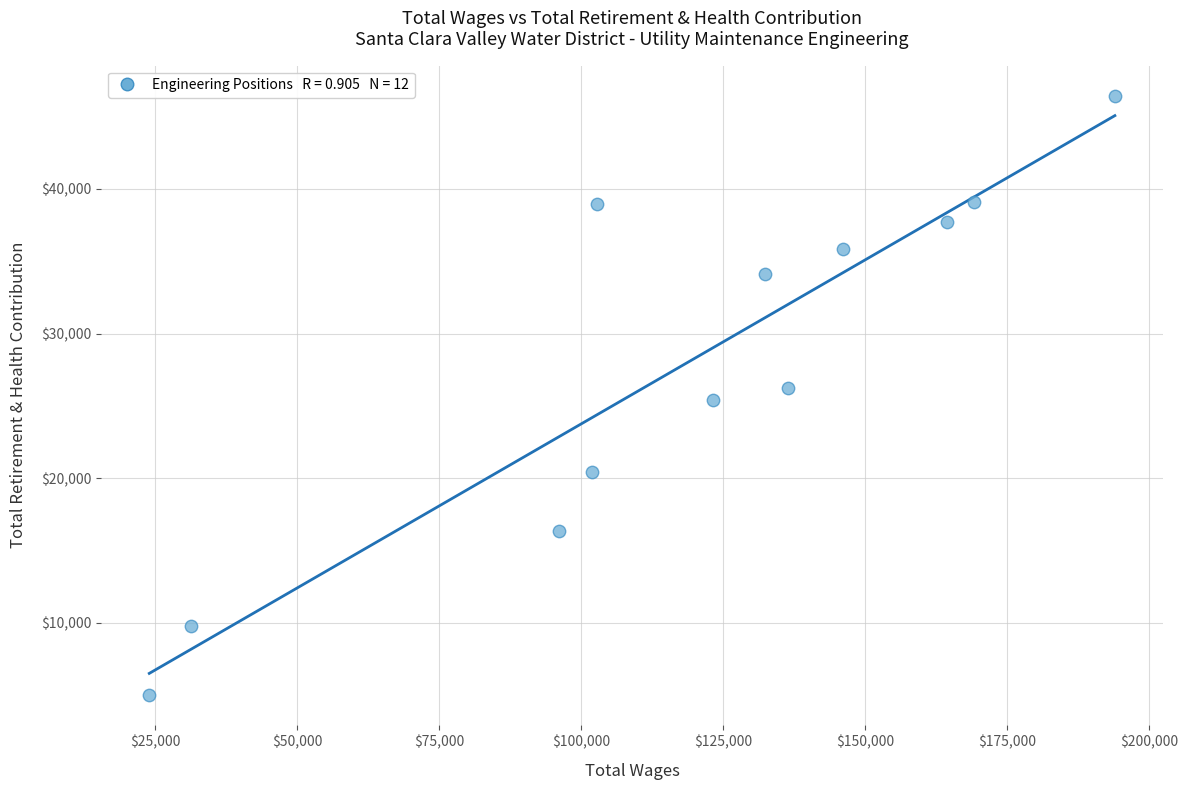

What is the range of Y values (max minus min)?

41445